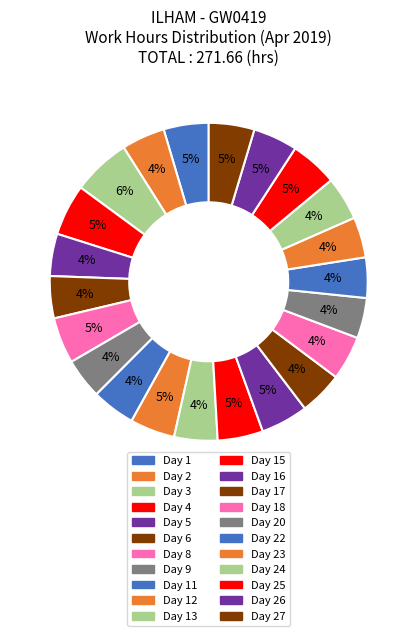

How many segments does this pie chart have?

22